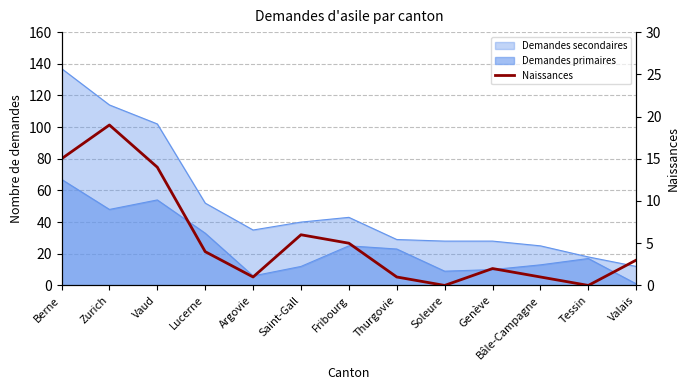

What is the label of the 13th point from the right?

Berne